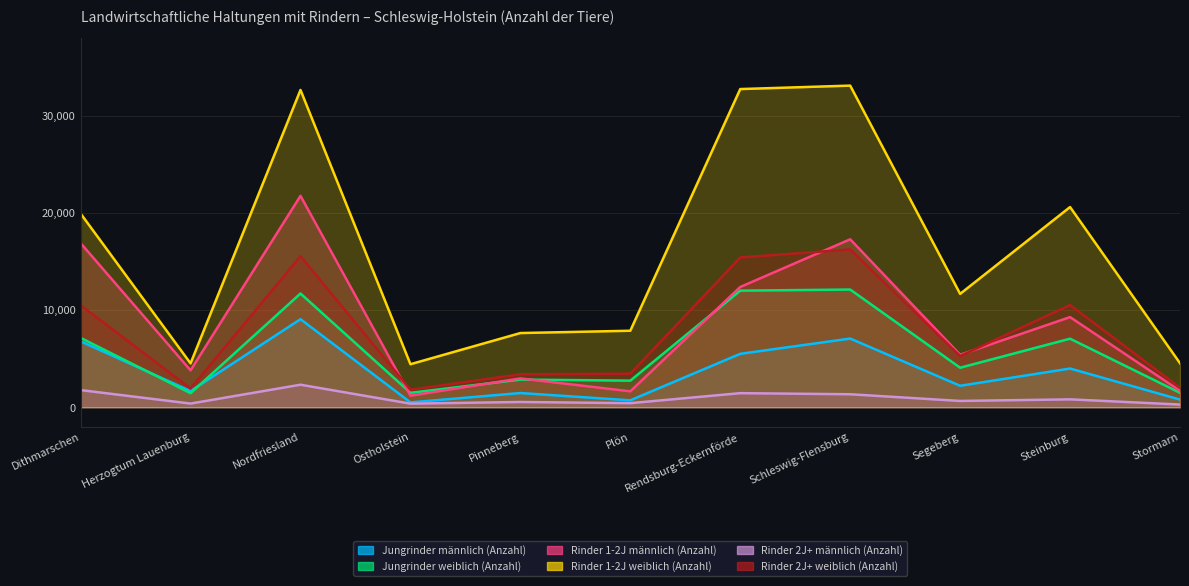

Where do Rinder 2J+ weiblich (Anzahl) and Rinder 1-2J männlich (Anzahl) first cross each other?

Nordfriesland and Ostholstein